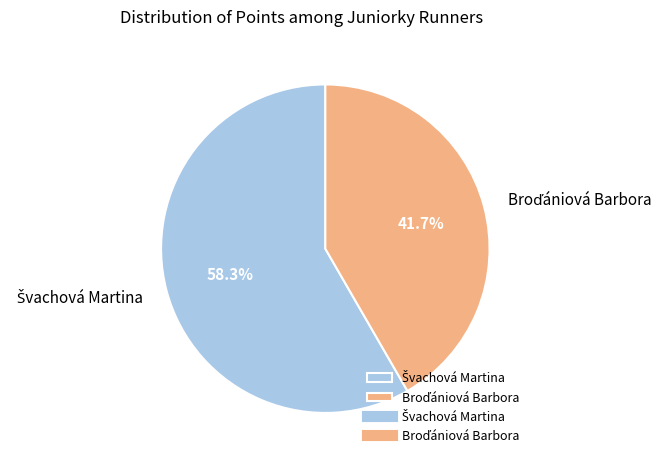

Rank the categories by value from lowest to highest.

Broďániová Barbora, Švachová Martina